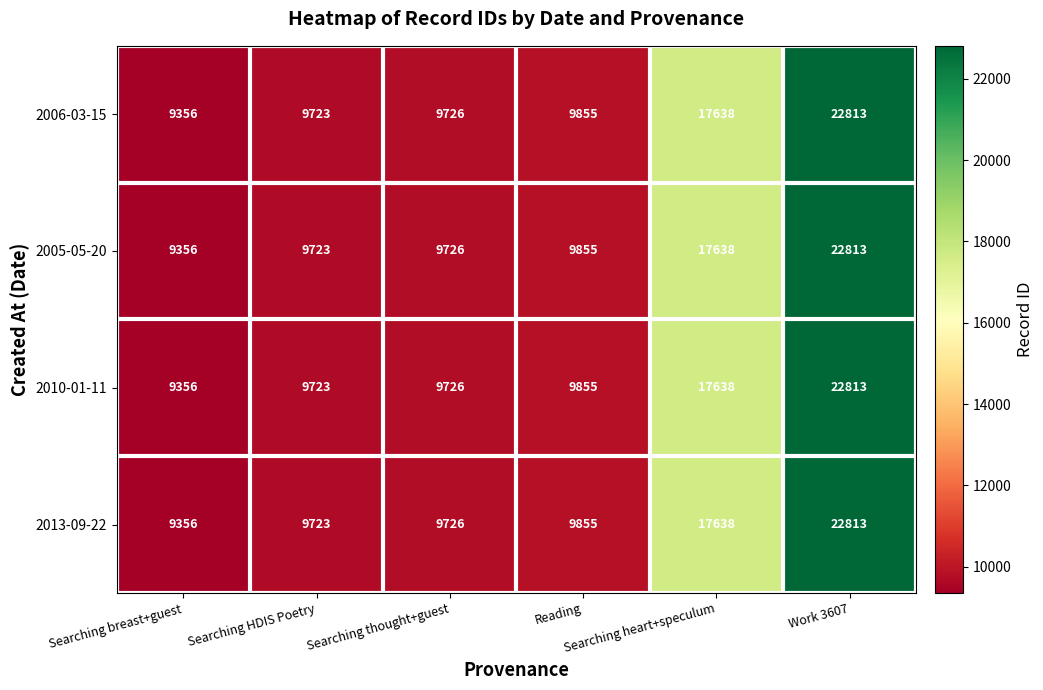

What is the average value of the 2006-03-15 series?

13185